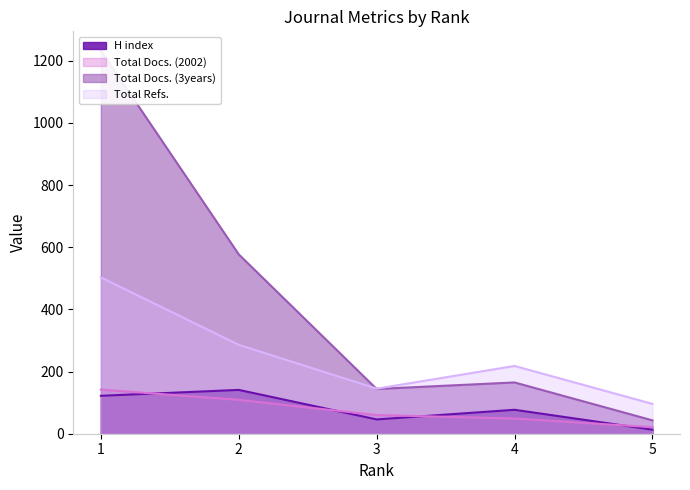

Between 5 and 4, which series saw the biggest shift?

Total Docs. (3years)